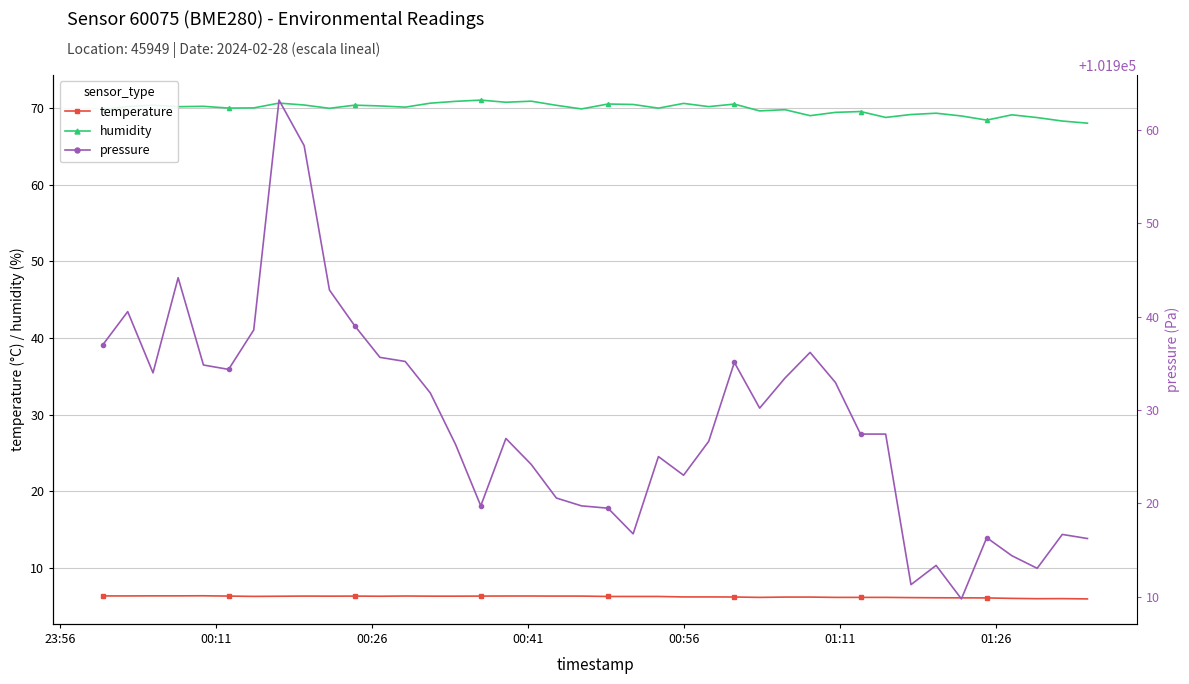

What is the lowest value of the humidity series?

68.0